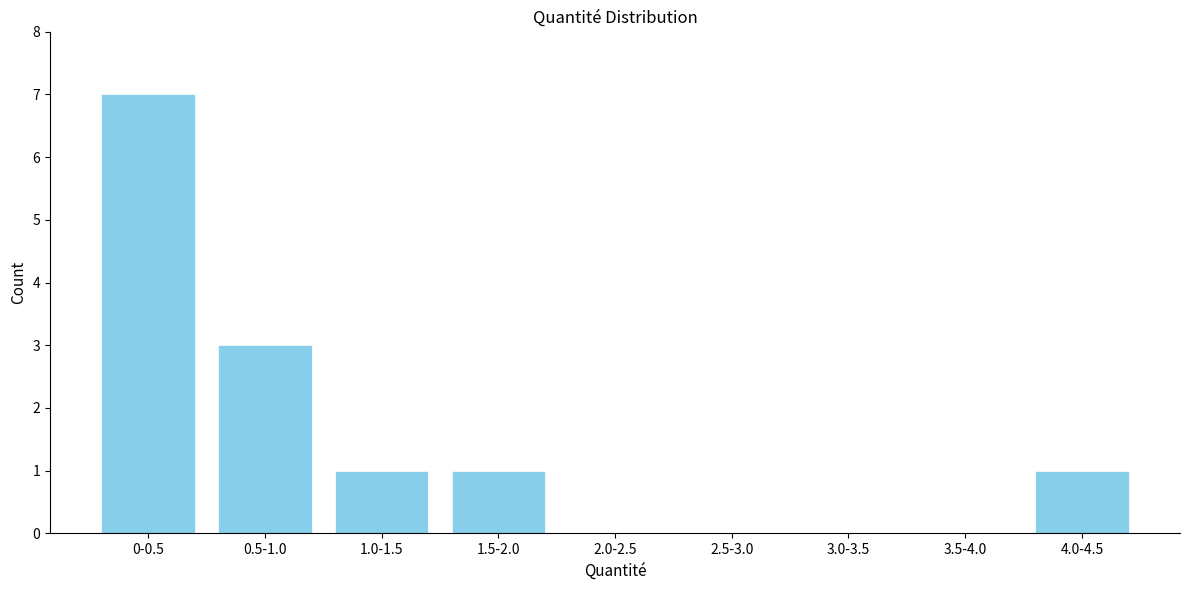

Reading left to right, extract all data points from this chart.

0-0.5=7	0.5-1.0=3	1.0-1.5=1	1.5-2.0=1	2.0-2.5=0	2.5-3.0=0	3.0-3.5=0	3.5-4.0=0	4.0-4.5=1